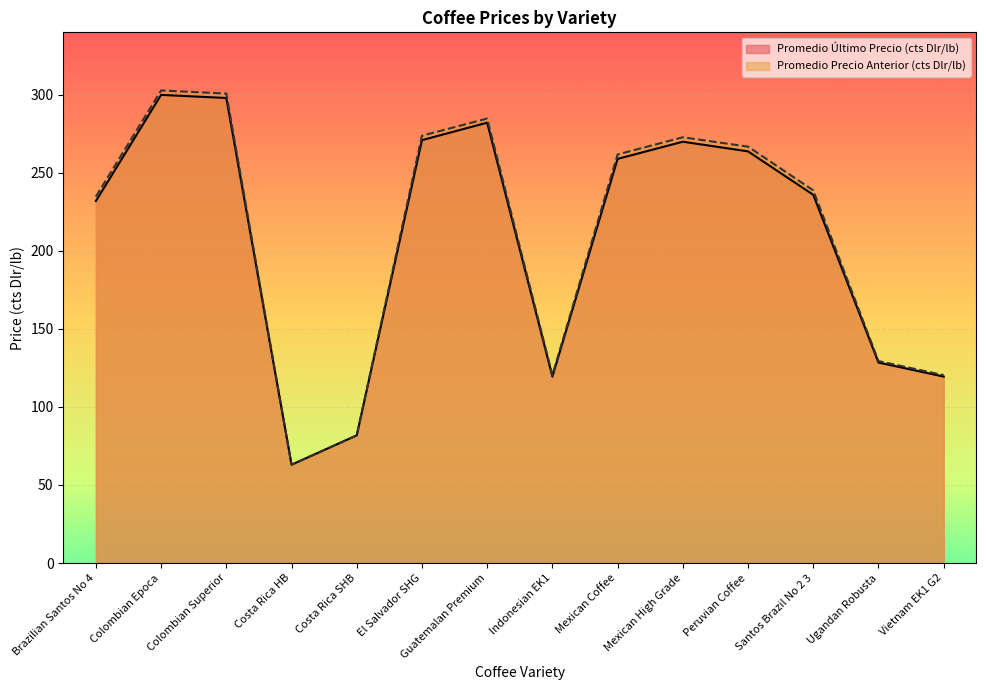

The Promedio Último Precio (cts Dlr/lb) series shows 63.0 at Mexican Coffee. True or false?

False